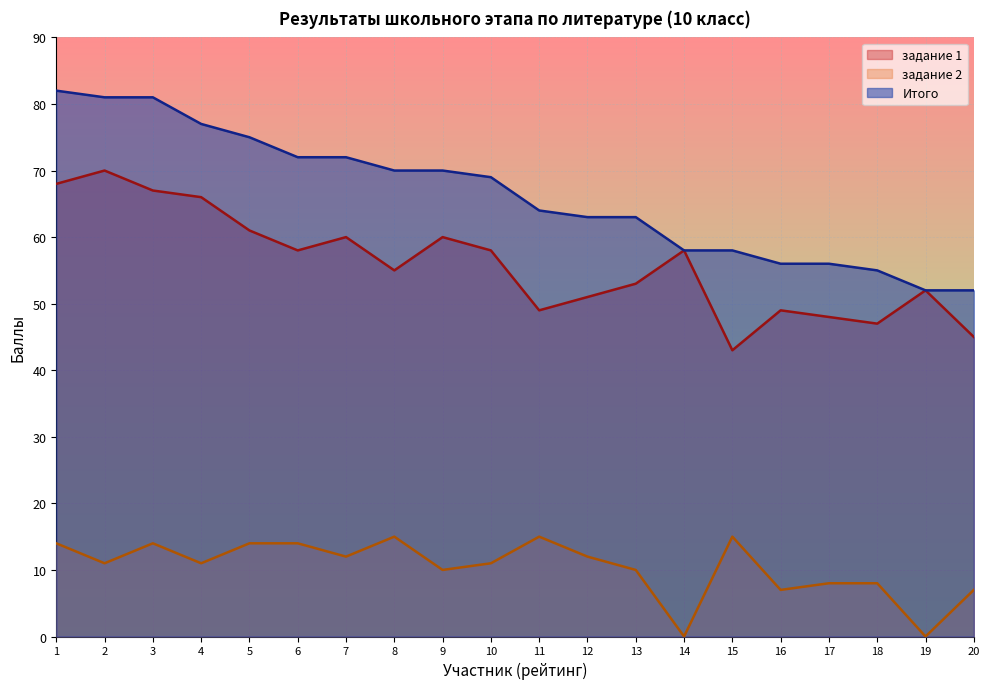

How many interior local peaks does the задание 1 series have?

6